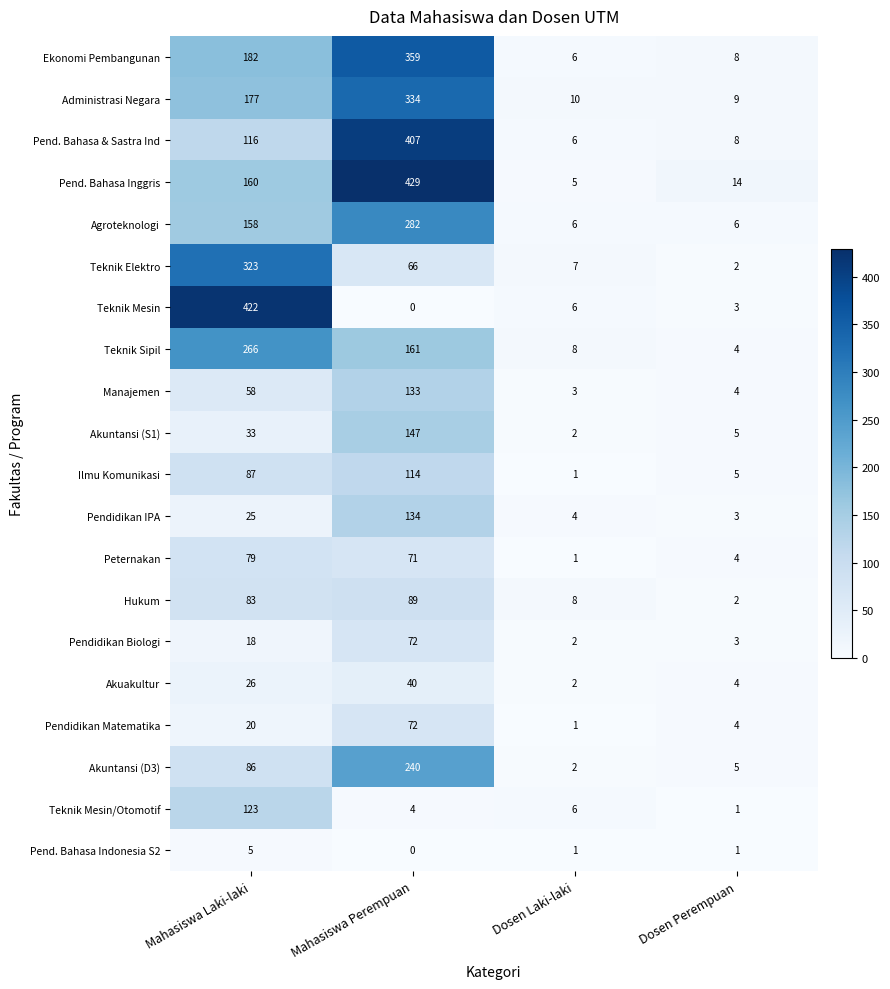

The Administrasi Negara series shows 14 at Dosen Laki-laki. True or false?

False